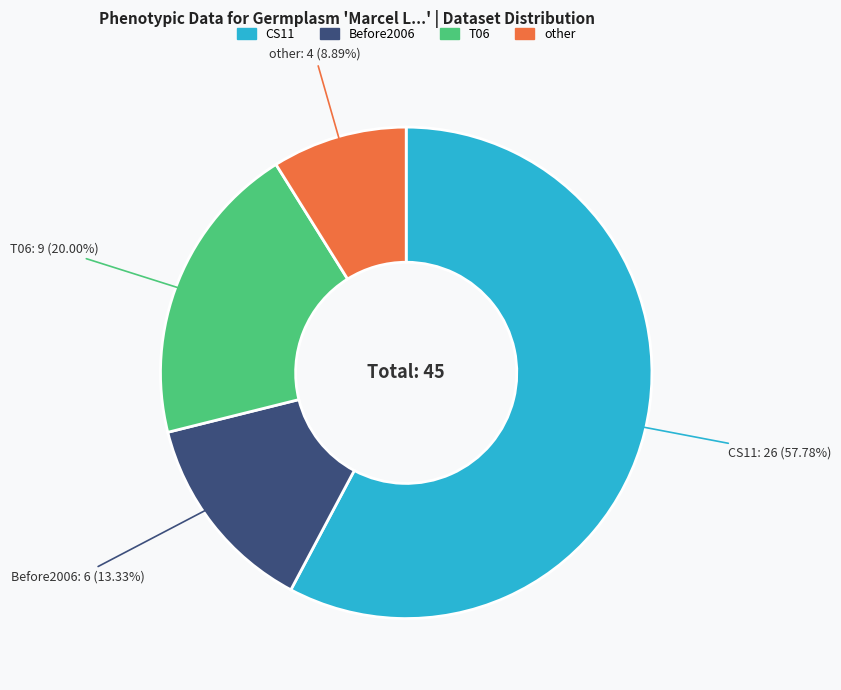

How much of the chart is everything except Before2006?

86.7%